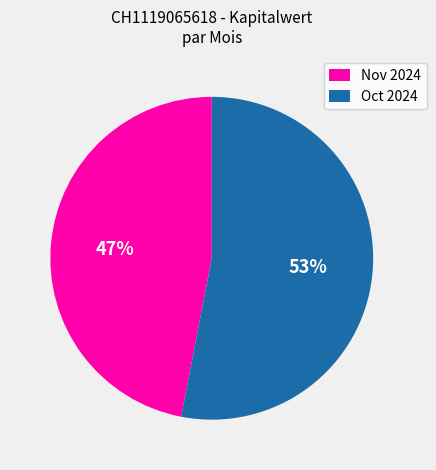

Is there a majority slice in this chart?

Yes